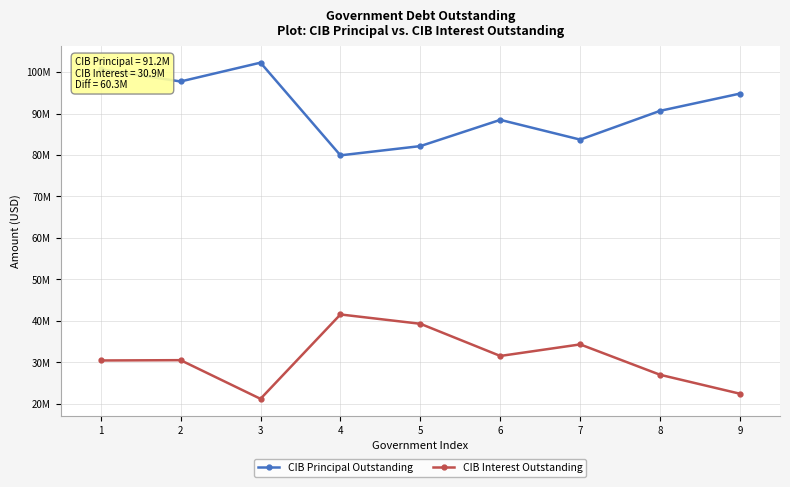

What is the minimum value for CIB Principal Outstanding?

79920000.0